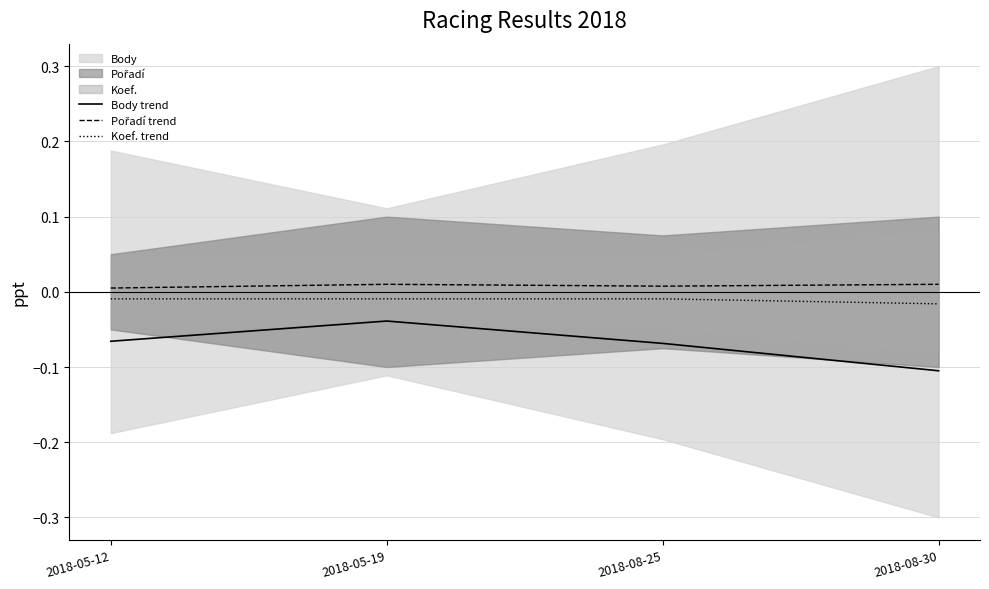

True or false: Koef. trend and Body trend intersect in this chart.

False